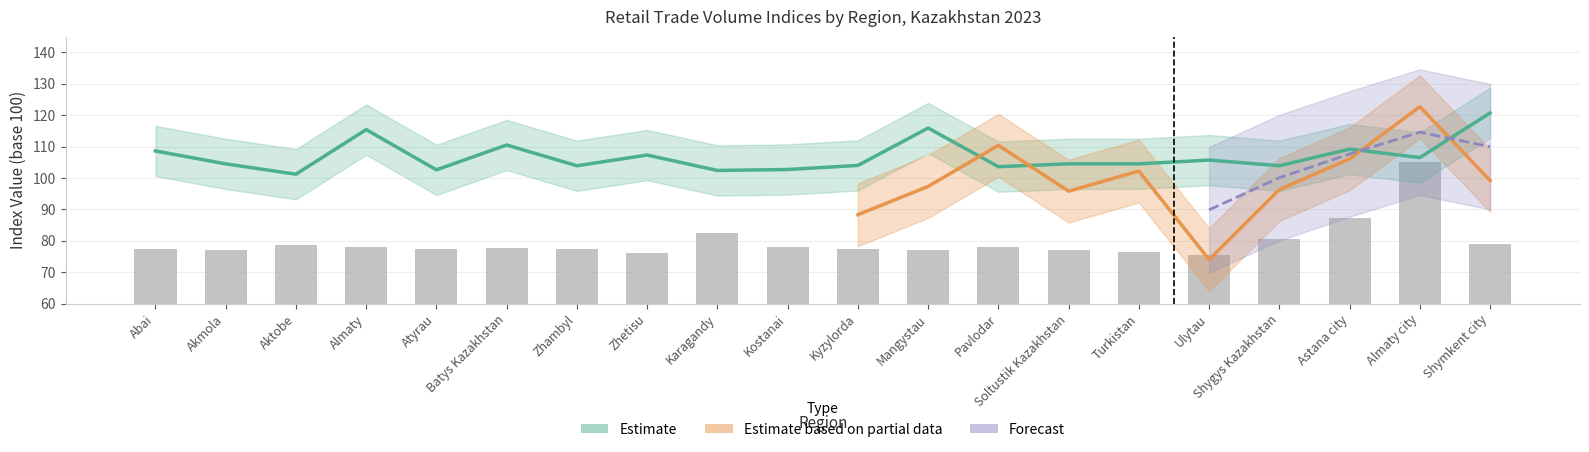

What is the label of the 15th bar from the left?

Turkistan